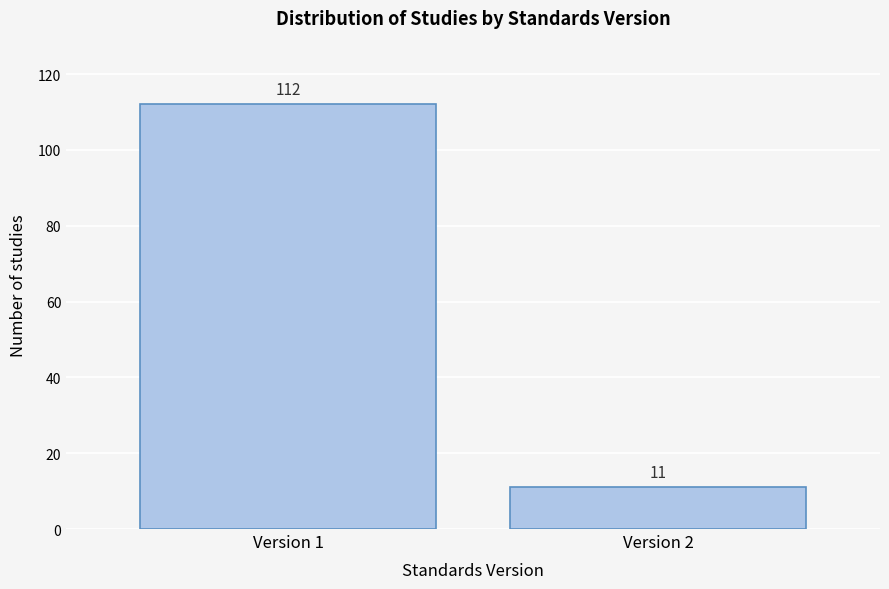

Reading left to right, what are all the values shown in this chart?

112	11